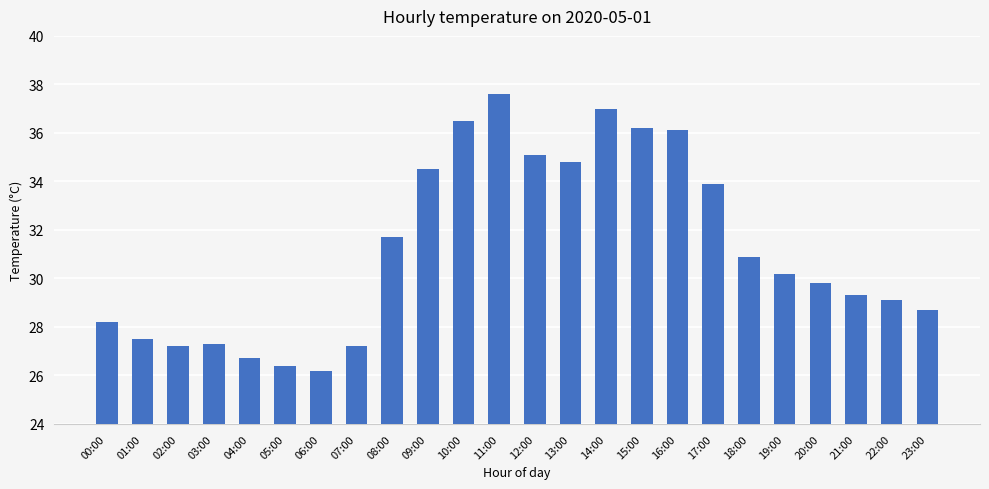

Reading left to right, list all the values displayed in this chart.

28.2	27.5	27.2	27.3	26.7	26.4	26.2	27.2	31.7	34.5	36.5	37.6	35.1	34.8	37.0	36.2	36.1	33.9	30.9	30.2	29.8	29.3	29.1	28.7